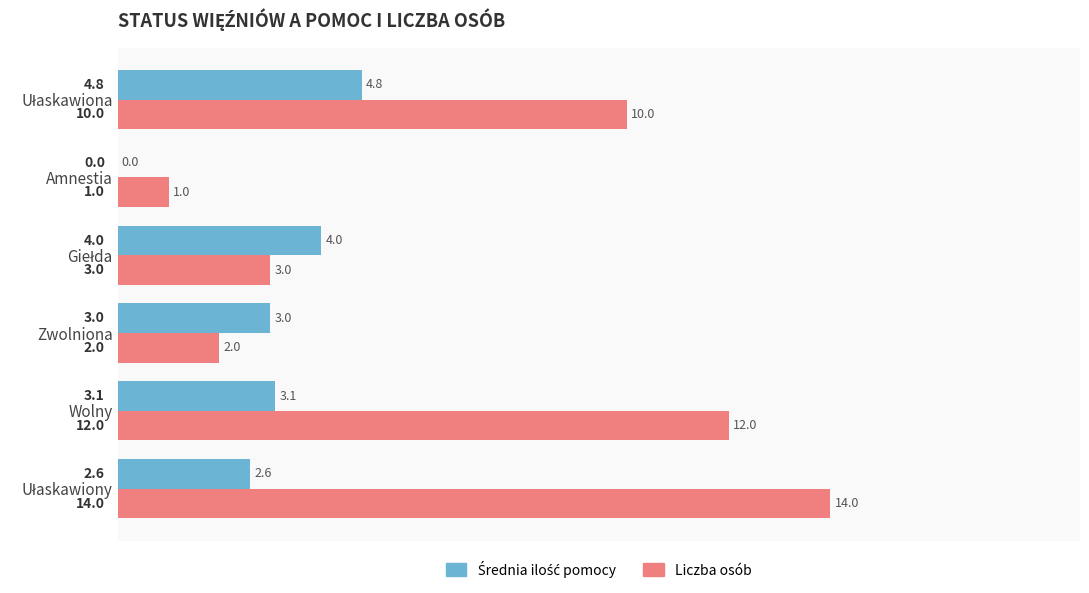

What is the sum of all Liczba osób values?

42.0